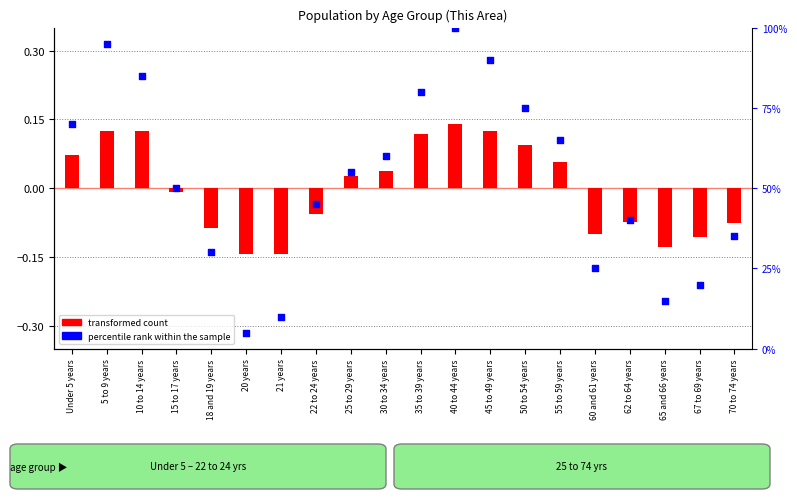

Between 65 and 66 years and 5 to 9 years, which is larger?

5 to 9 years